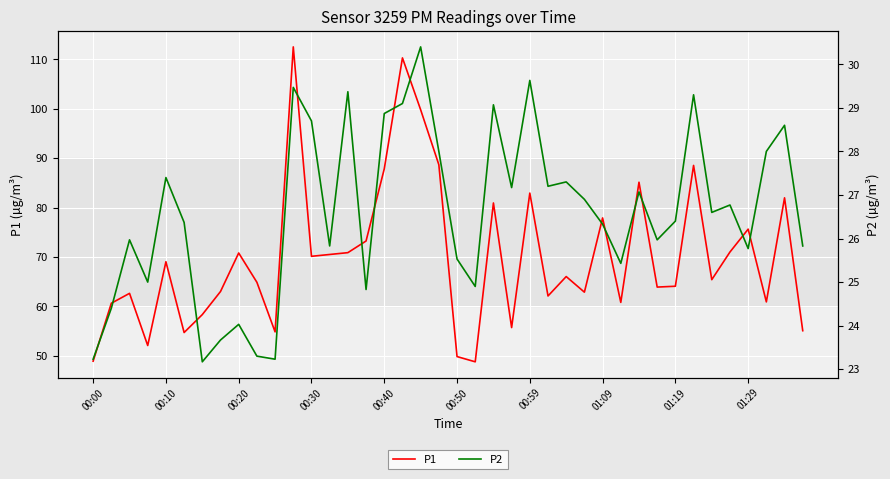

How many values in the P2 series exceed 26?

23